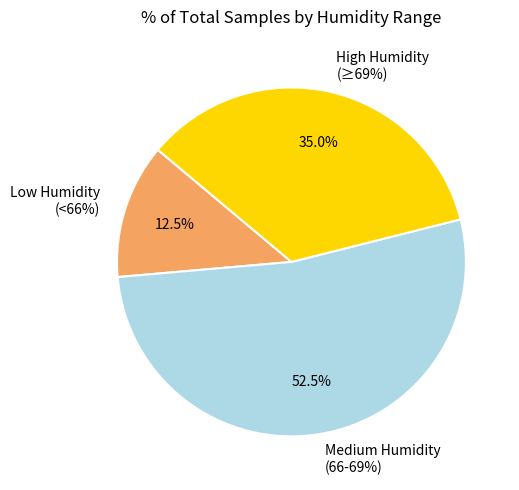

Is 9 the majority of the pie?

No